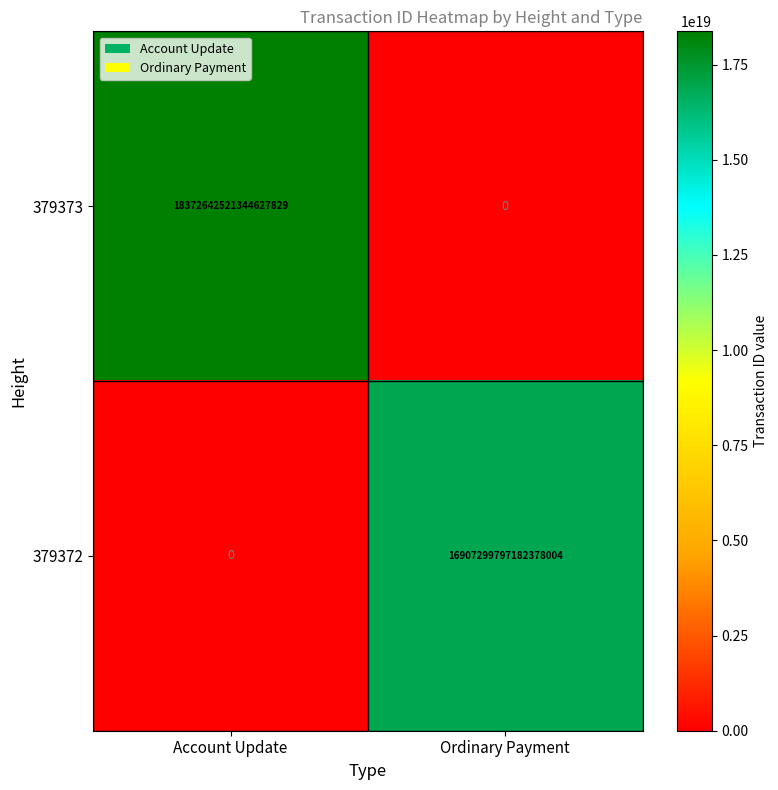

At which category is the sum across all series the highest?

Account Update